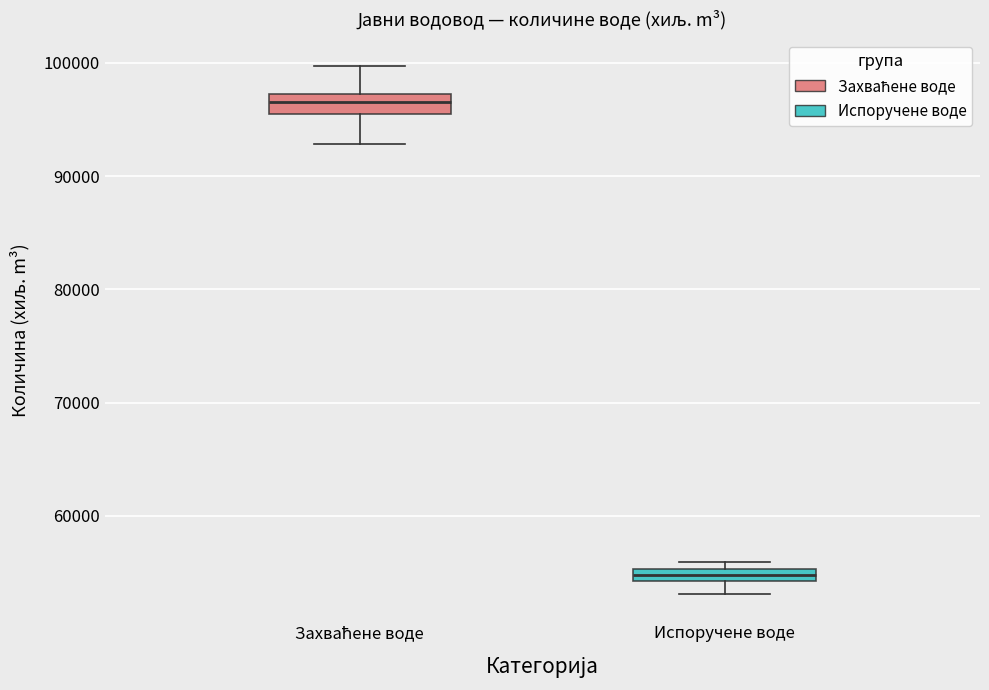

Where is the upper edge of the box for Испоручене воде on the y-axis? The values are not printed on the chart, so give them approximately, as read against the axis.

55000